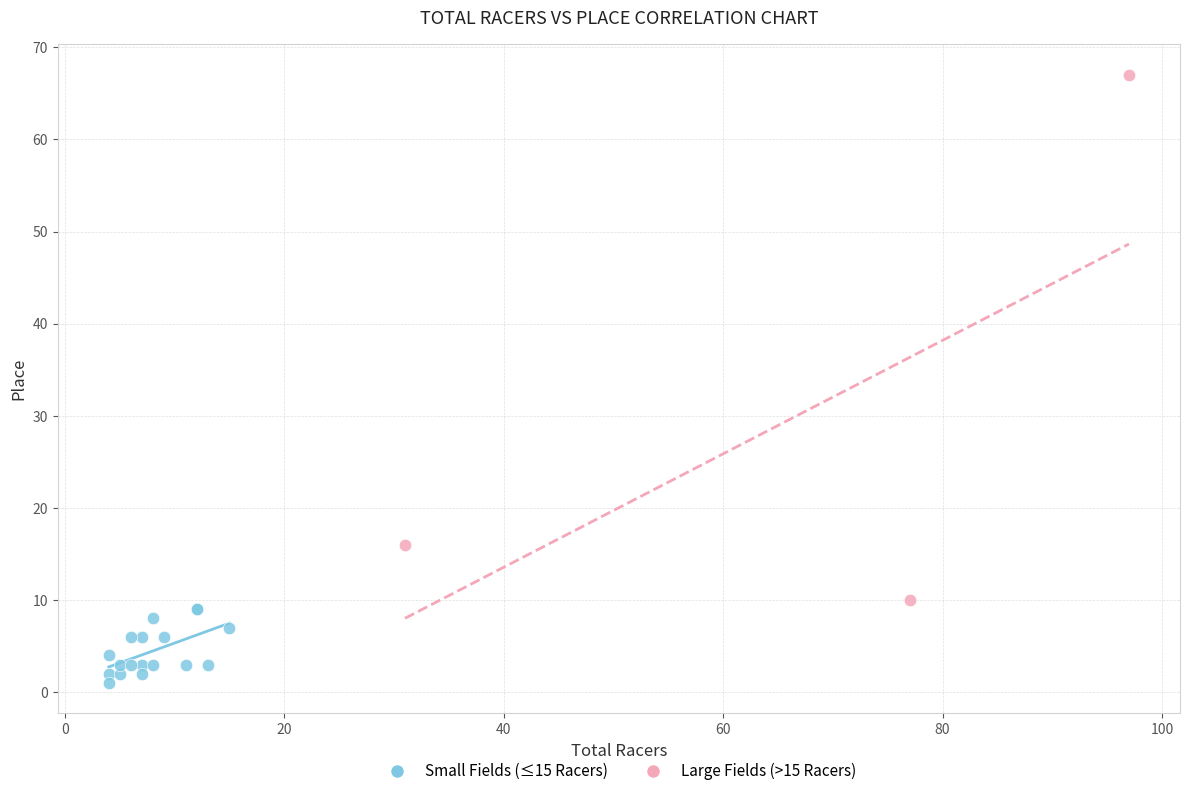

Which series contains the highest Y value?

Large Fields (>15 Racers)